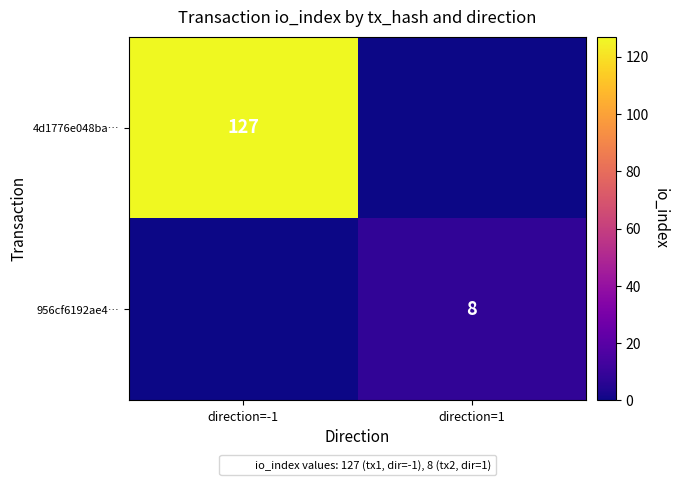

The value of 956cf6192ae4… at direction=1 is 2. True or false?

False